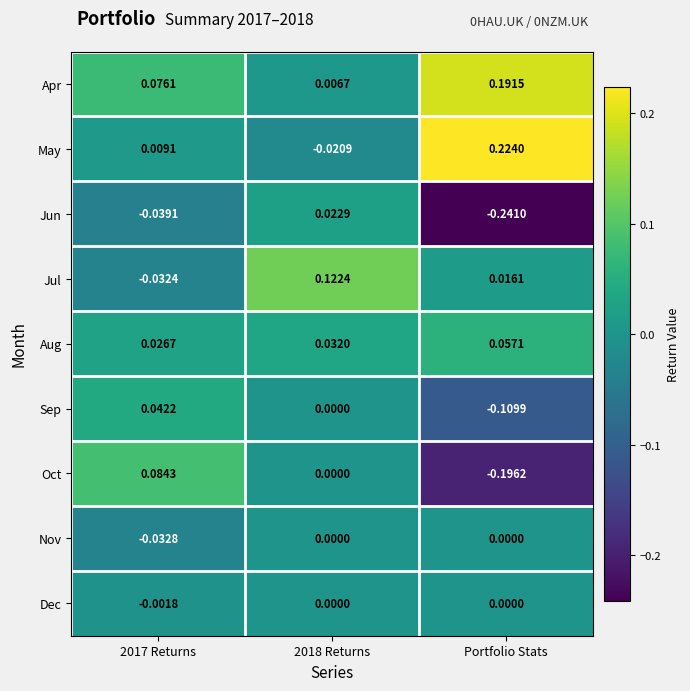

Which series changed the most between 2018 Returns and Portfolio Stats?

Jun